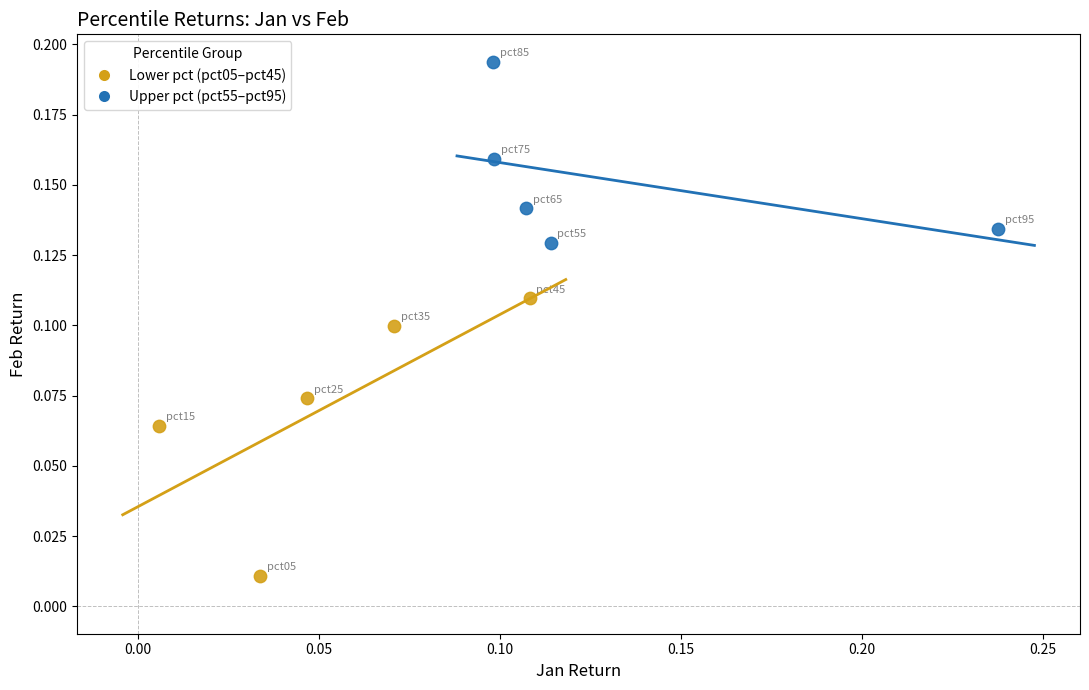

Which series reaches the minimum Y coordinate?

Lower pct (pct05–pct45)